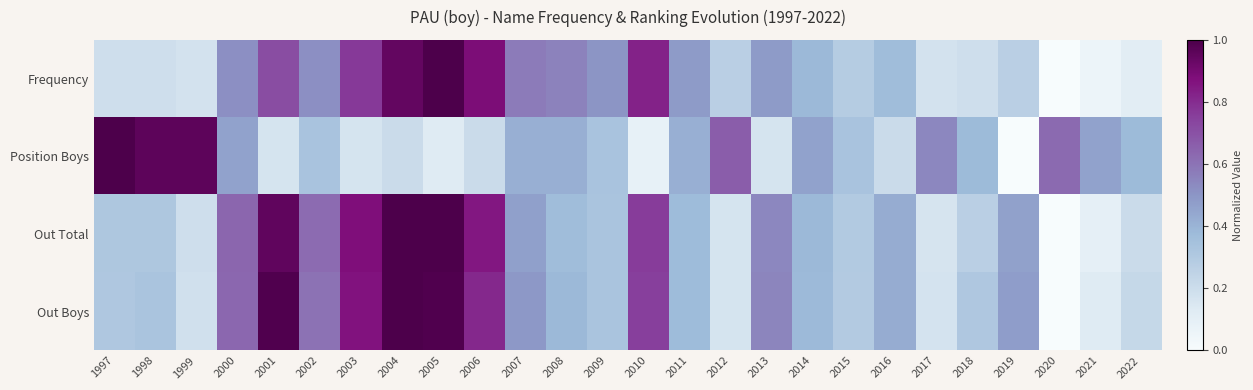

At which category is the sum across all series the highest?

2004